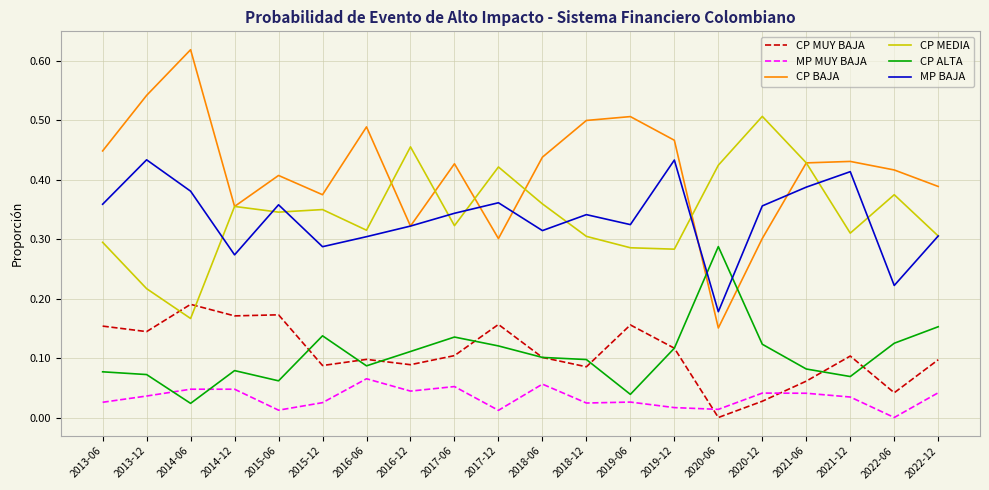

Which category has the highest value in the CP BAJA series?

2014-06